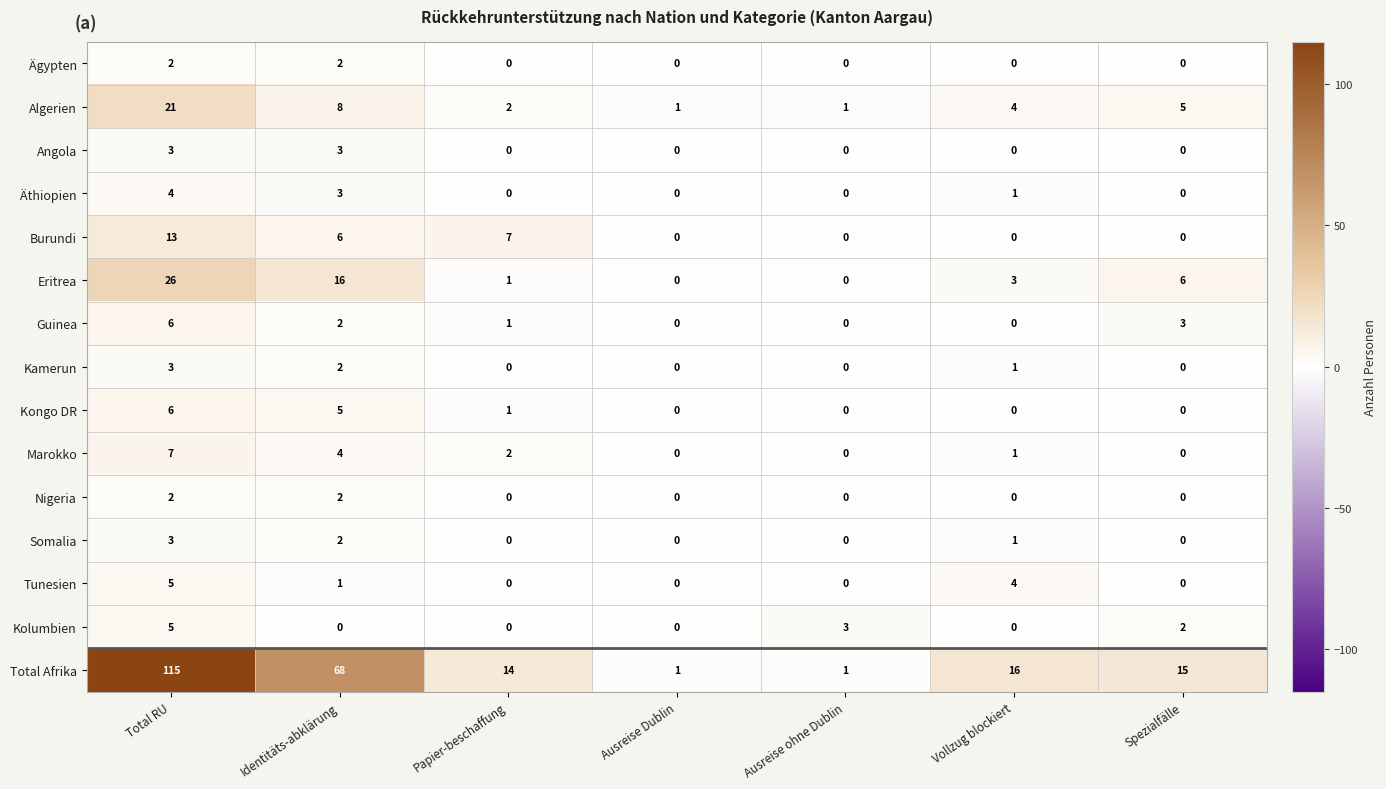

Is the value of Total Afrika at Identitäts-abklärung greater than the value of Kongo DR at Ausreise ohne Dublin?

Yes